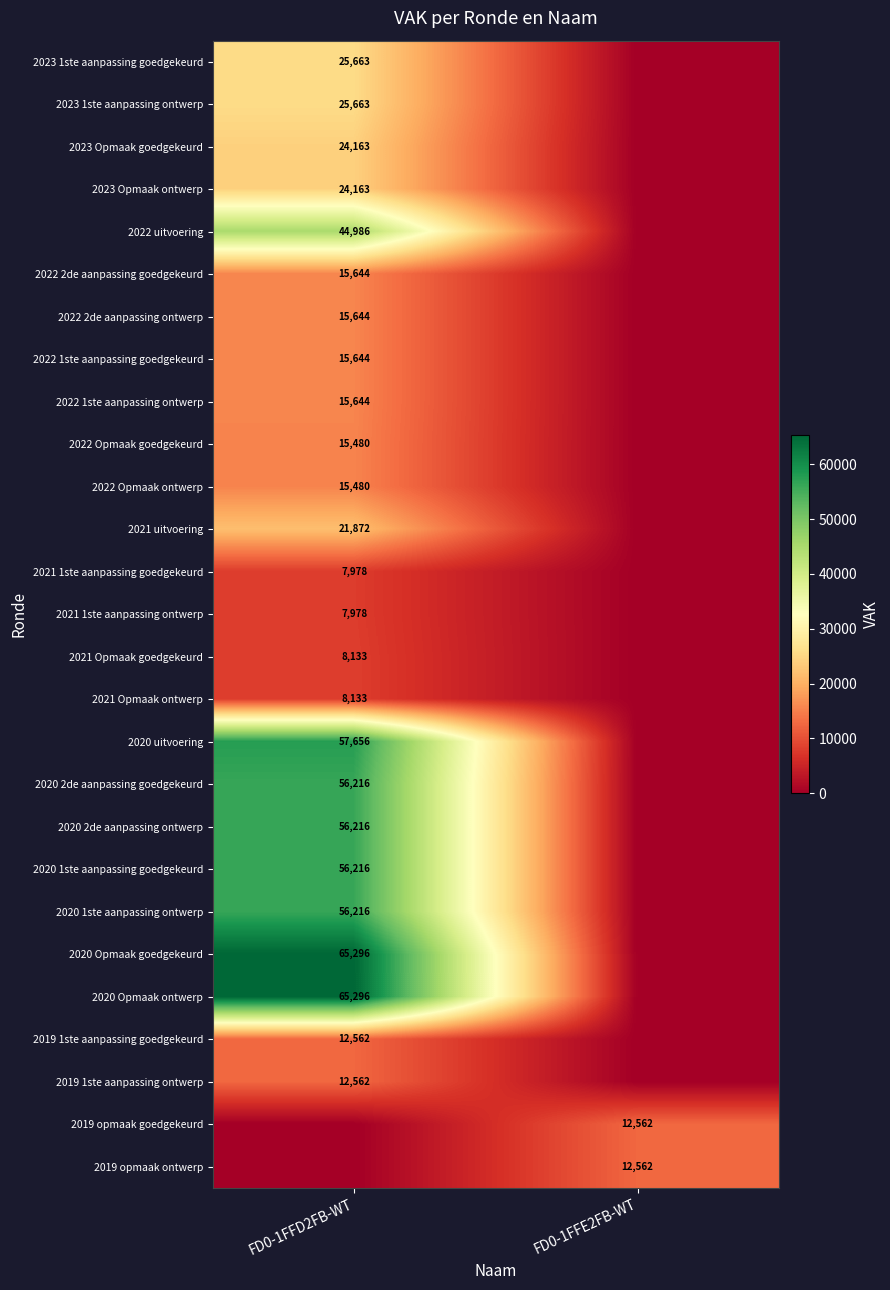

Is it true that 2020 2de aanpassing goedgekeurd equals 11492 at FD0-1FFD2FB-WT?

False